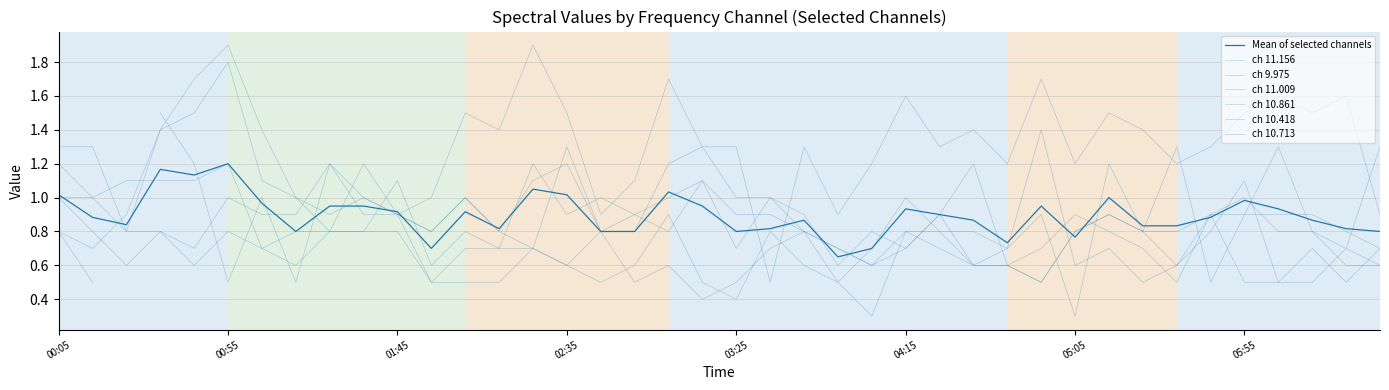

What is the minimum value shown in the chart?

0.3